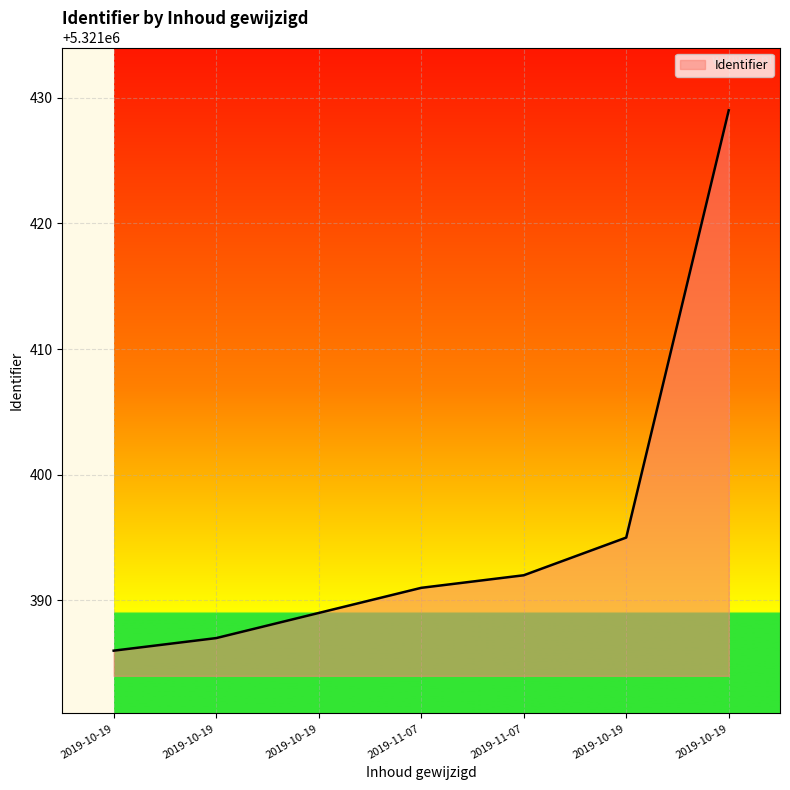

Reading right to left, transcribe all the data shown in this chart.

5321429	5321395	5321392	5321391	5321389	5321387	5321386